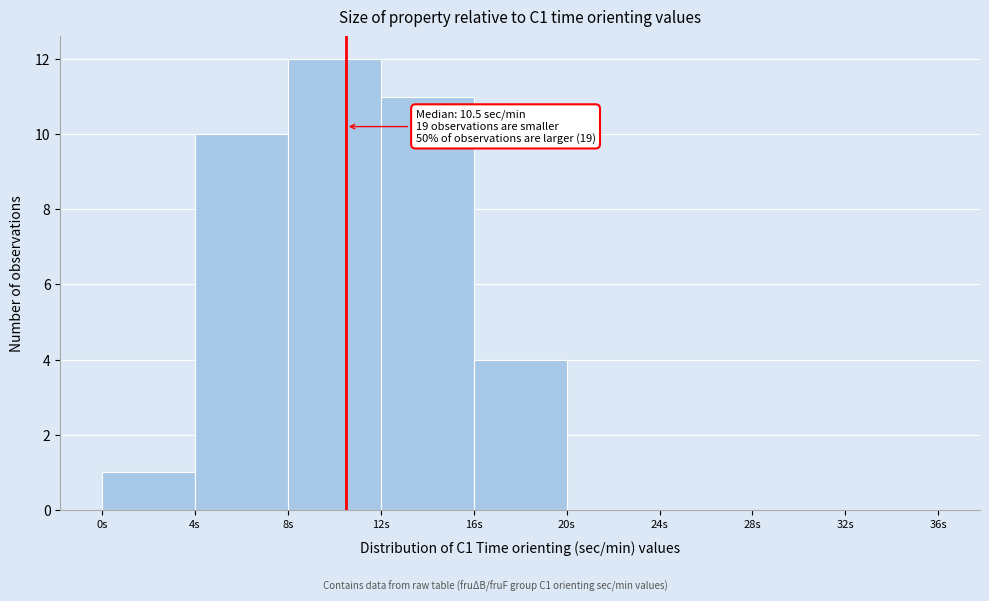

Over which range of the x-axis is the bar tallest?

8 to 12